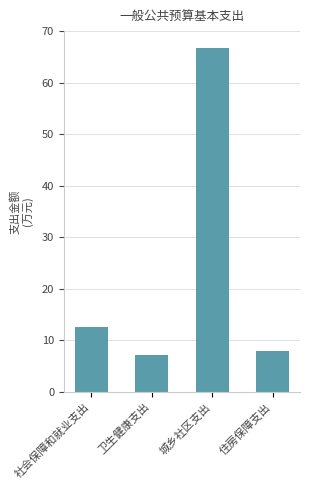

What is the smallest value displayed?

7.1